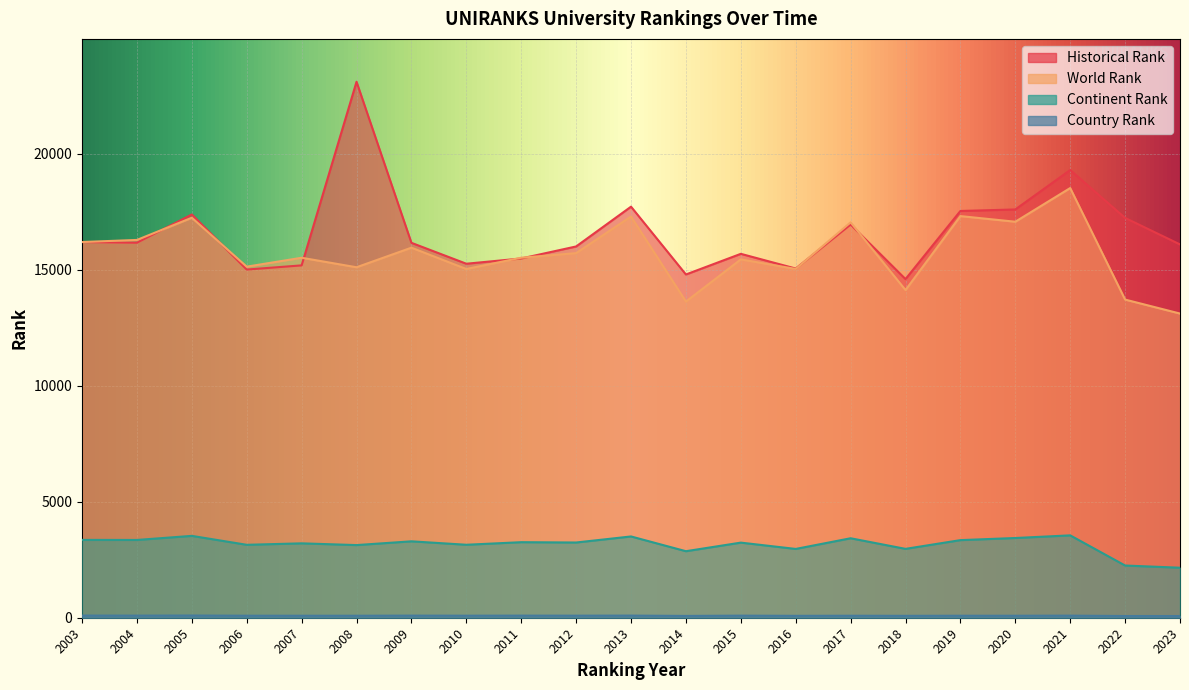

Where is the first local minimum for continent rank?

2004